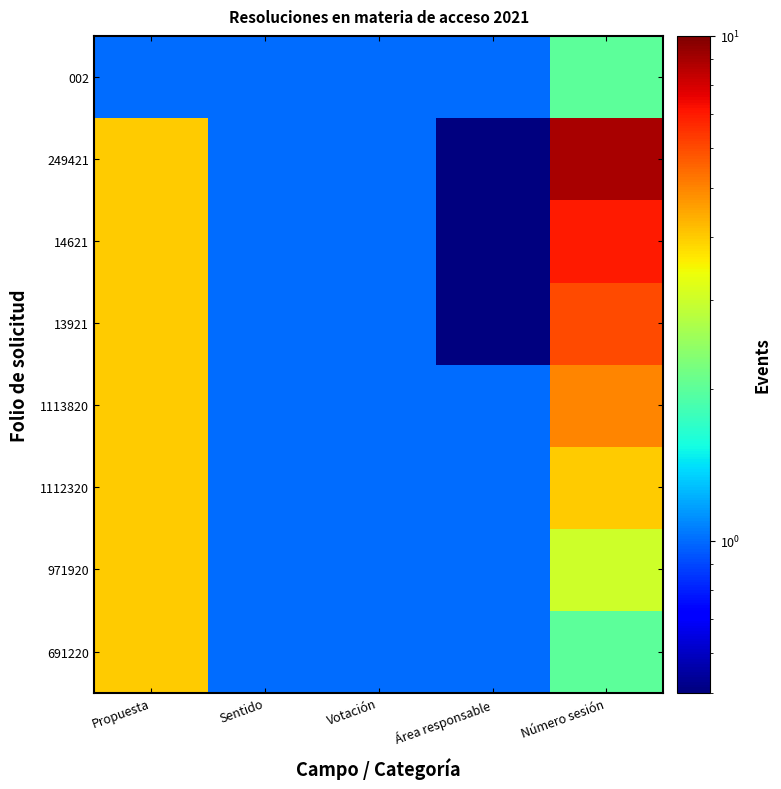

Count the number of data series in this chart.

8